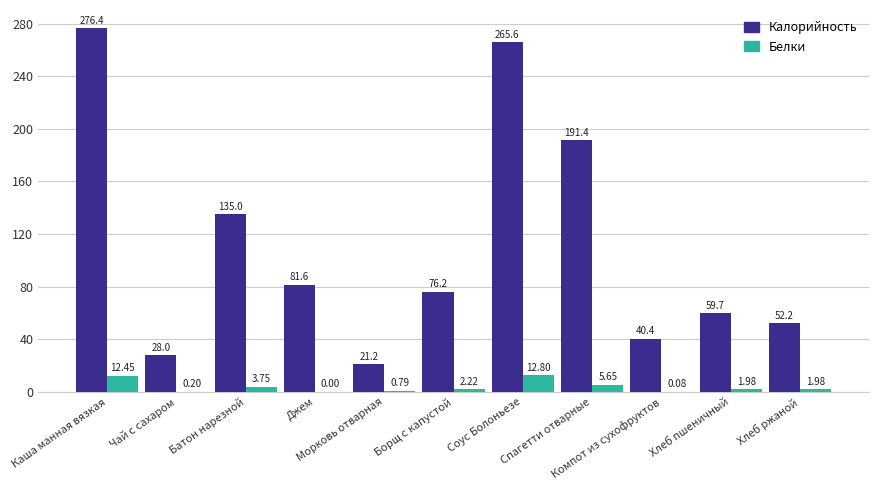

How many groups of bars are there?

11